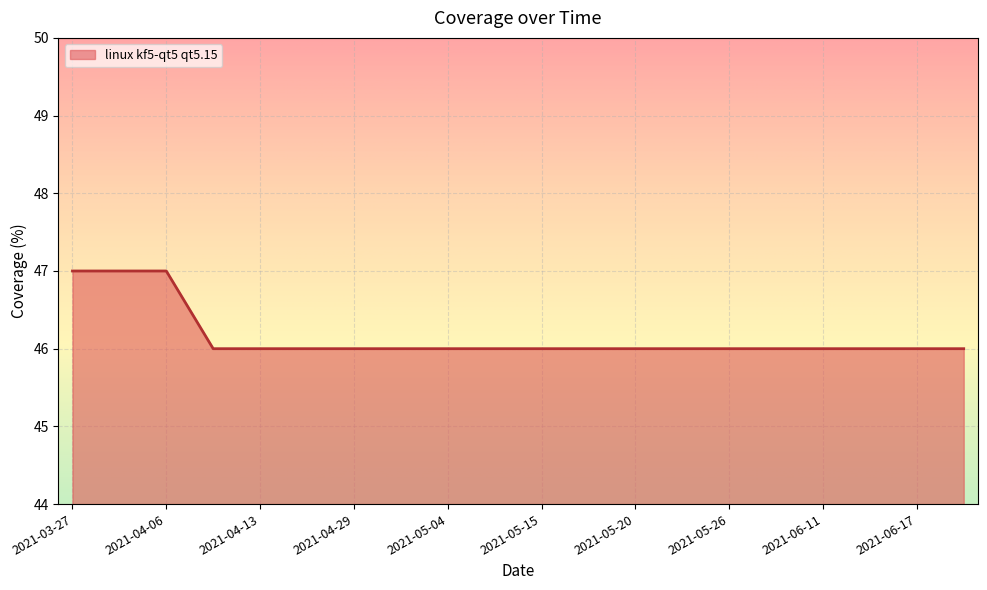

Count the values in the range 46 to 47.

20